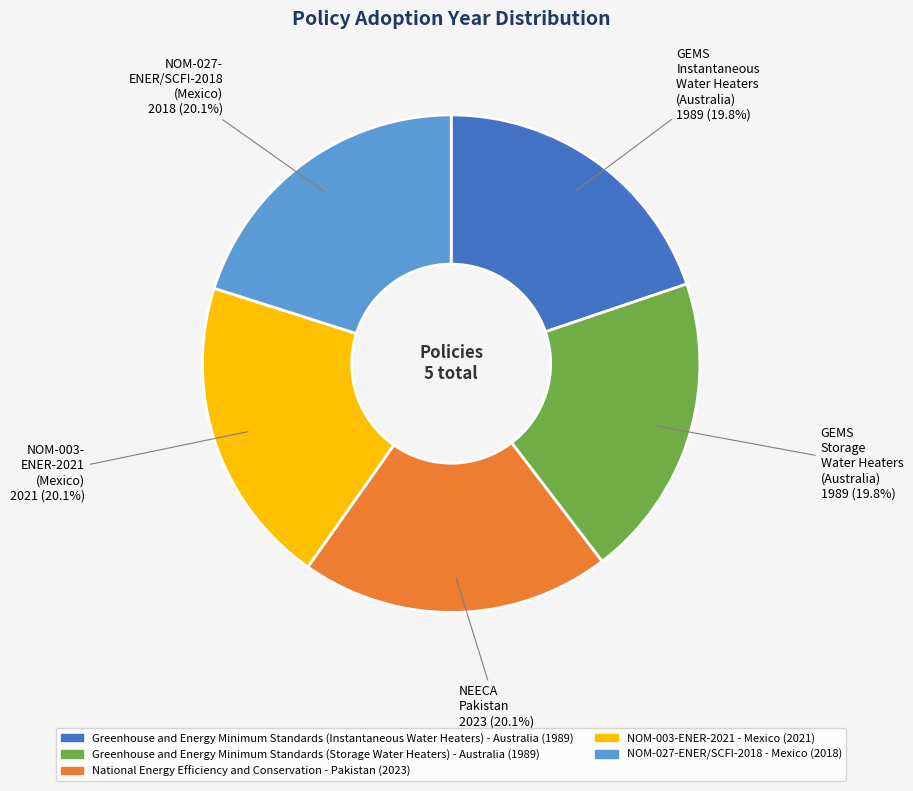

Does National Energy Efficiency and Conservation - Pakistan represent more than half of the total?

No